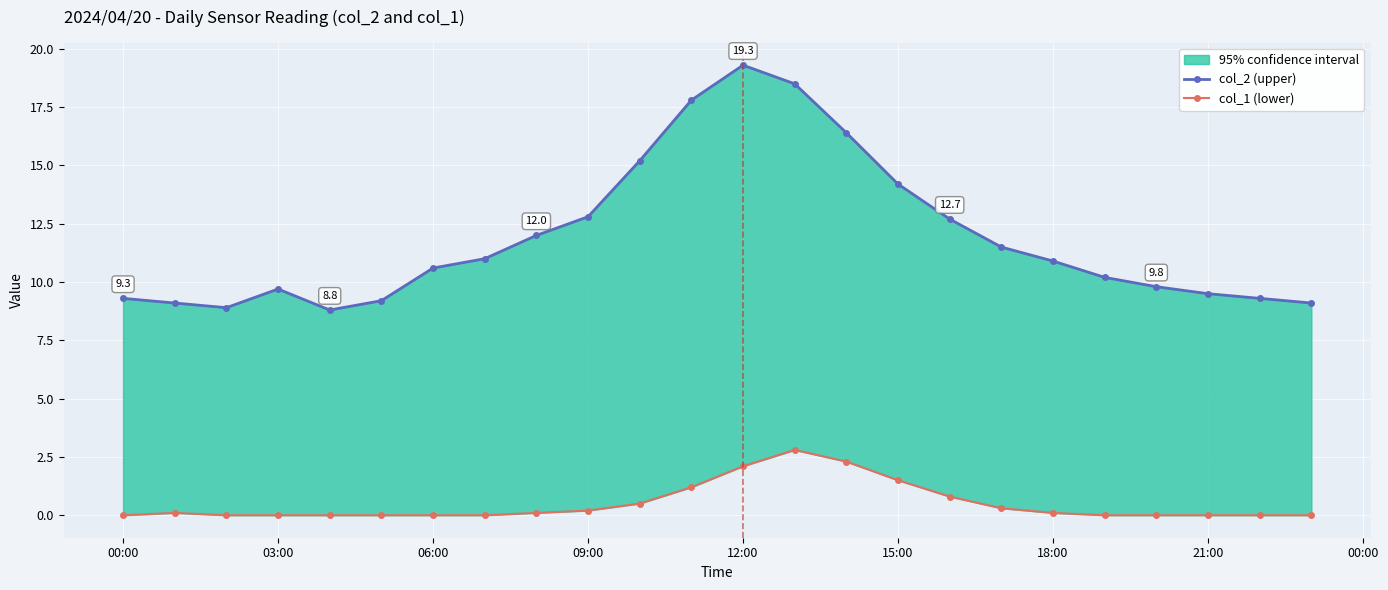

List the series in order of their overall mean, lowest first.

col_1 (lower), col_2 (upper)